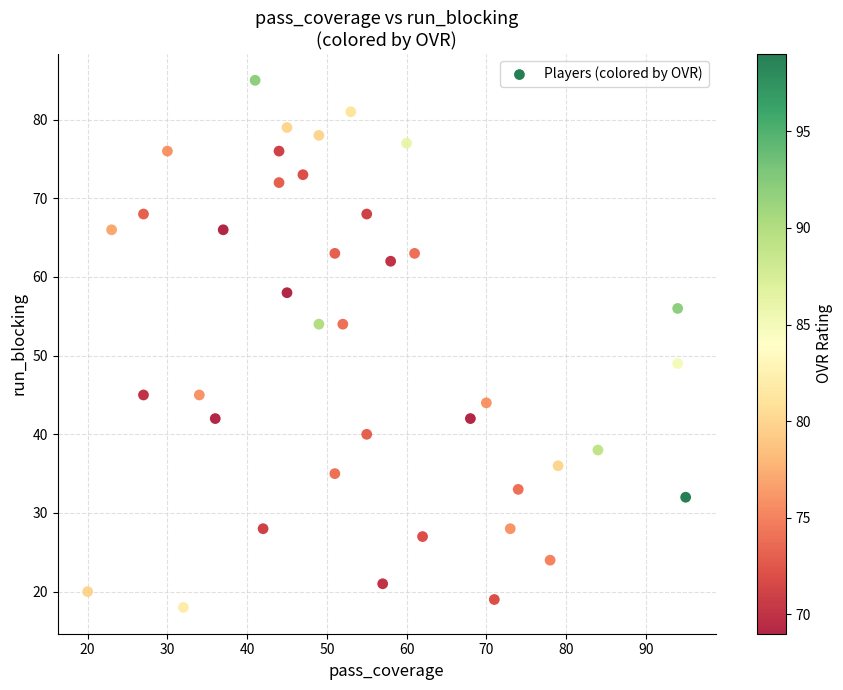

What Y value in the scatter plot is closest to 51?

49